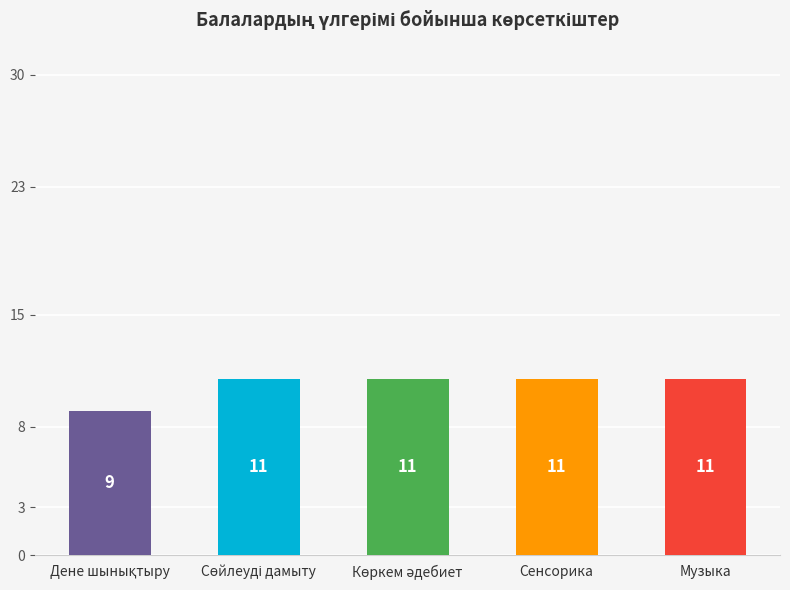

True or false: Сенсорика has a value of 6 at 2-Ф.4.

False